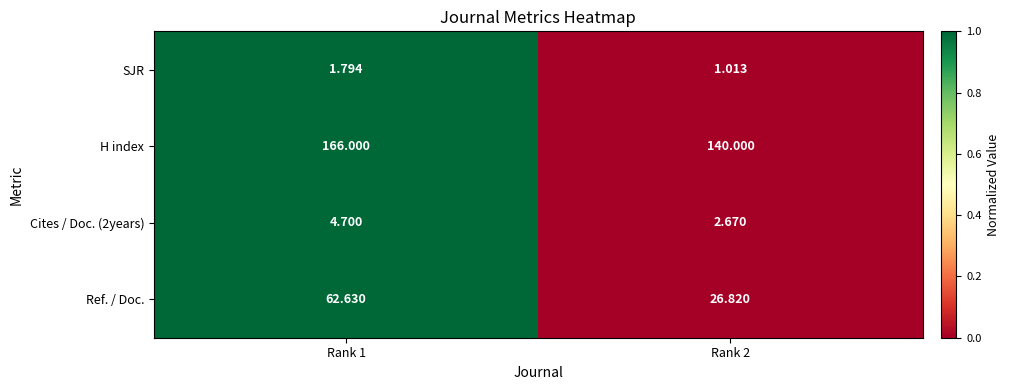

Which series has the largest total across all categories?

H index